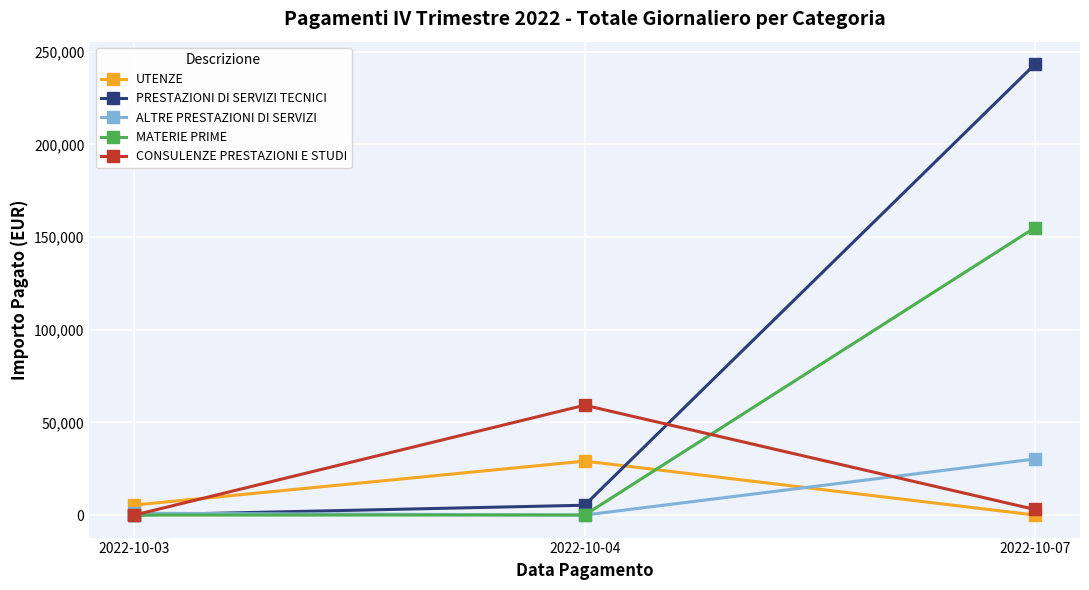

At 2022-10-07, list the series in order from smallest to largest.

UTENZE, CONSULENZE PRESTAZIONI E STUDI, ALTRE PRESTAZIONI DI SERVIZI, MATERIE PRIME, PRESTAZIONI DI SERVIZI TECNICI